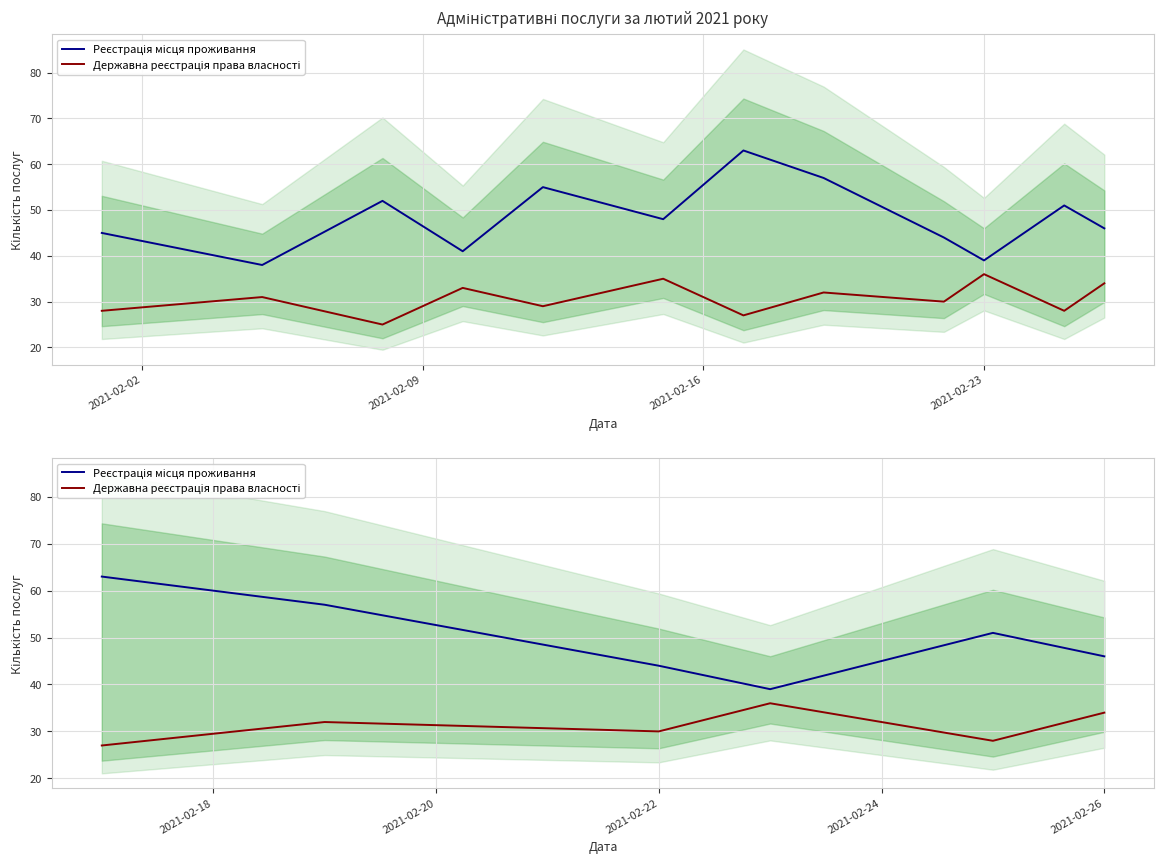

True or false: Реєстрація місця проживання and Державна реєстрація права власності intersect in this chart.

False